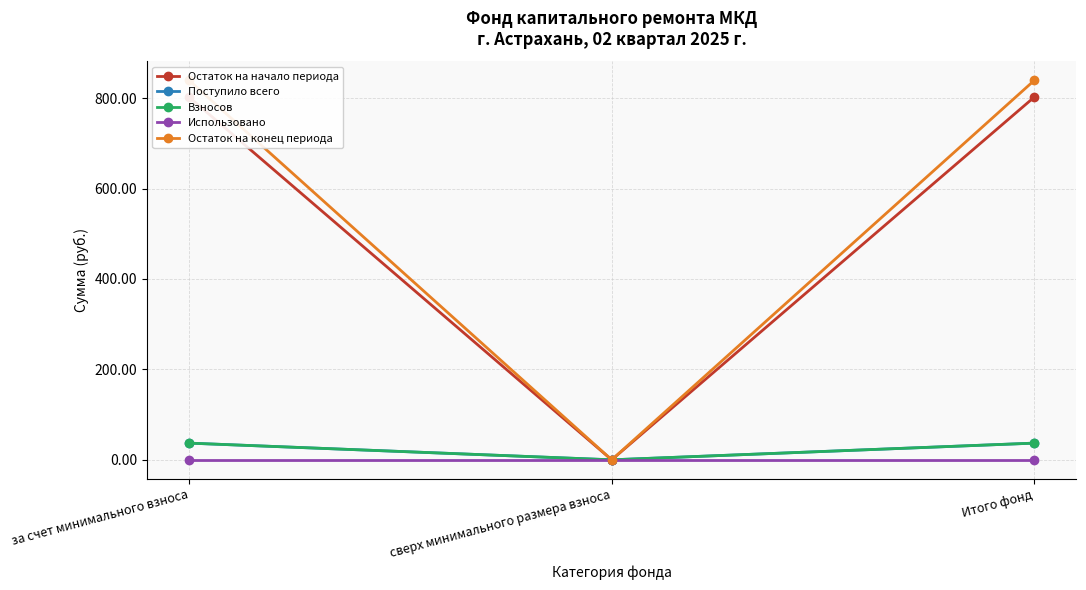

What are all the series names shown in the legend?

Остаток на начало периода, Поступило всего, Взносов, Использовано, Остаток на конец периода